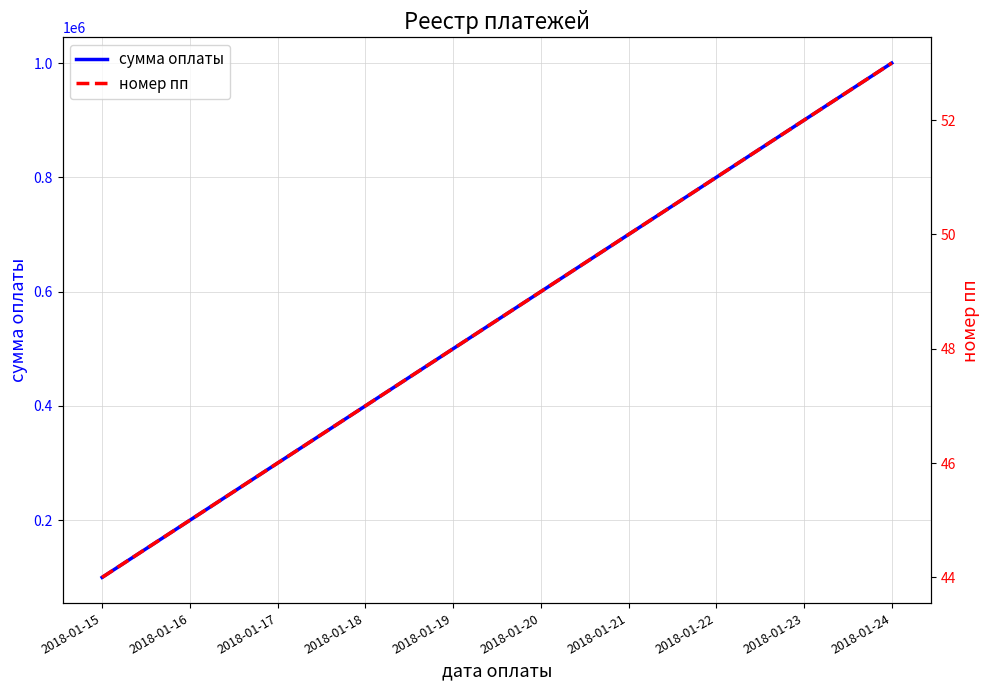

What is the value of the сумма оплаты point at the 6th from the left?

600000